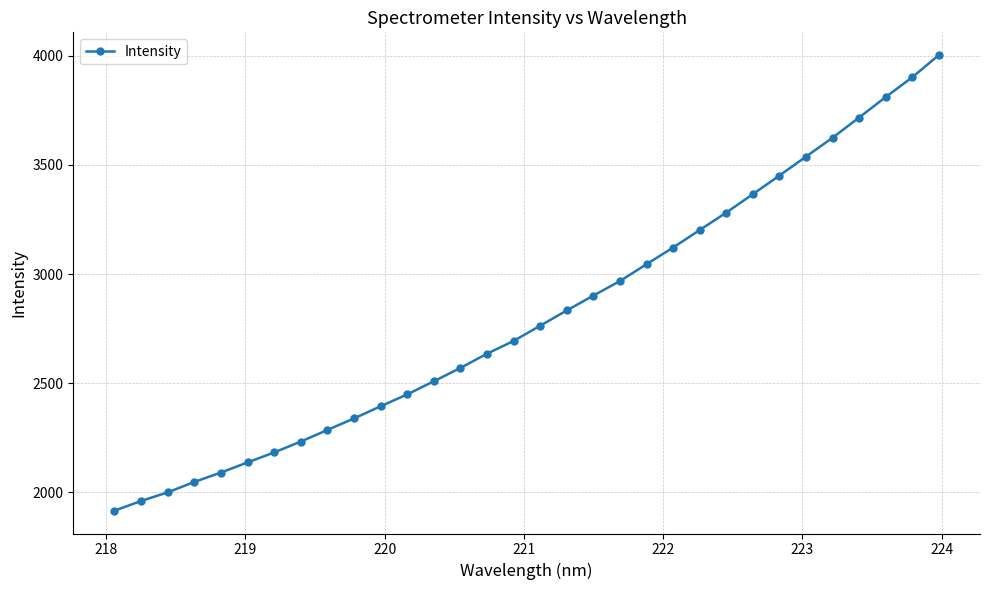

What is the difference between the maximum and second lowest values?

2041.6